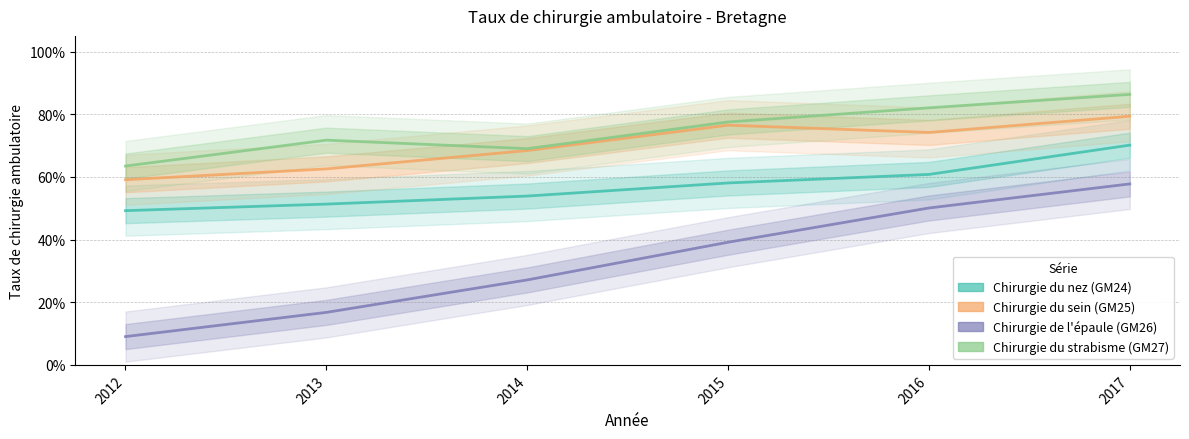

What is the minimum value for Chirurgie du strabisme (GM27)?

0.6